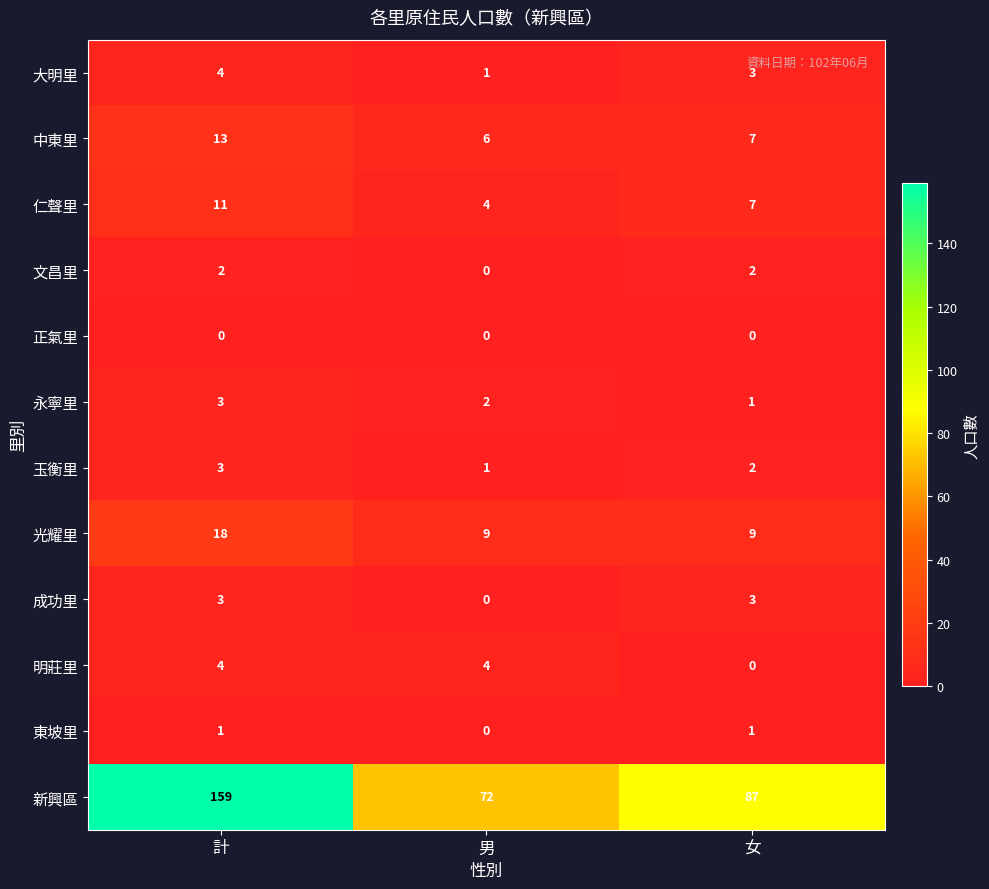

What is the highest value of the 新興區 series?

159